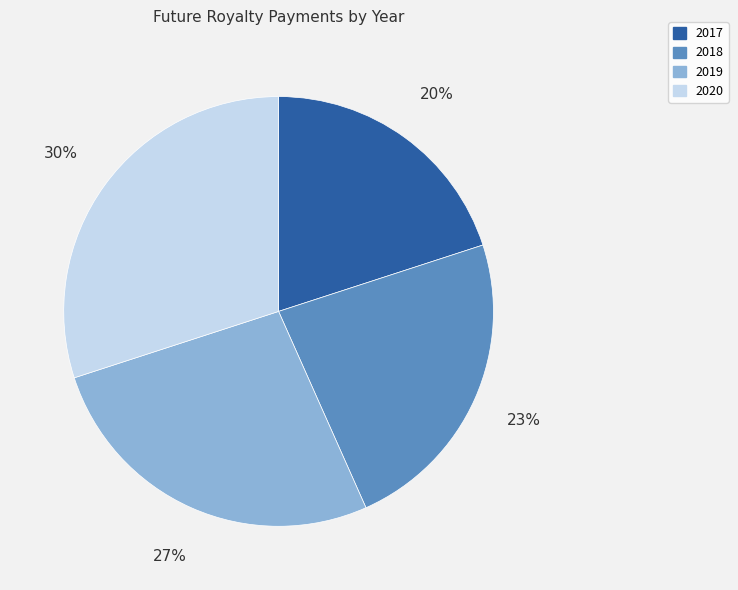

To the nearest percent, what is the average slice percentage?

25%